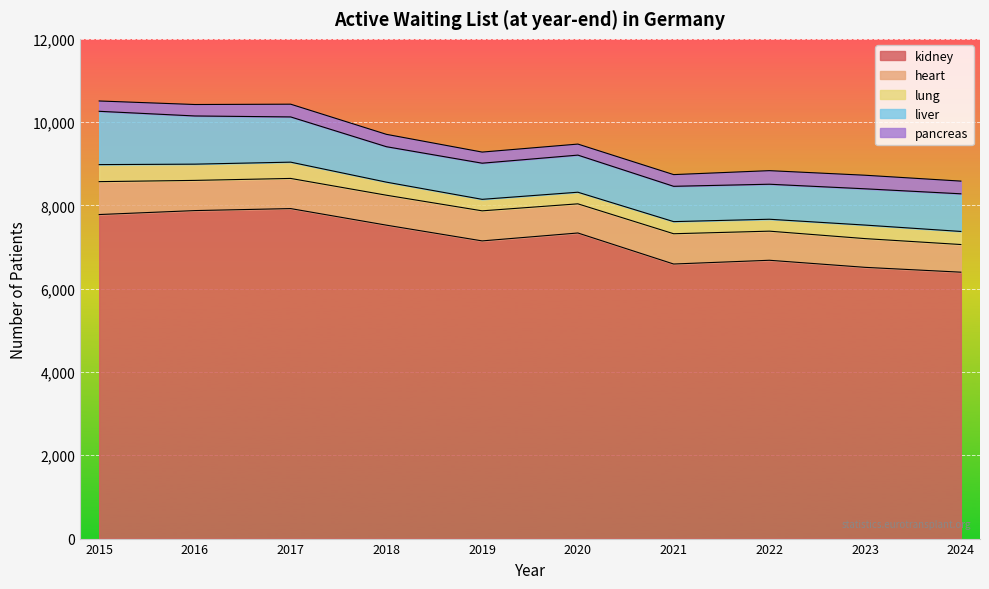

List the labels in order of pancreas value, smallest first.

2015, 2020, 2019, 2016, 2021, 2018, 2024, 2017, 2022, 2023